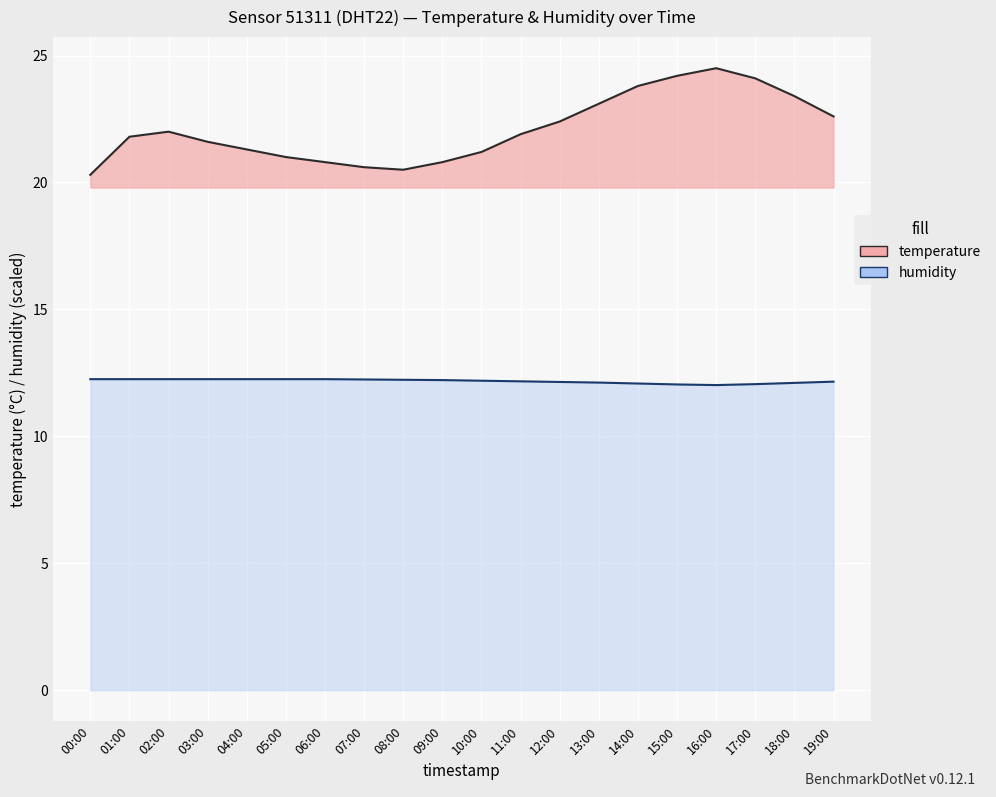

Which series changed the most between 01:00 and 11:00?

temperature